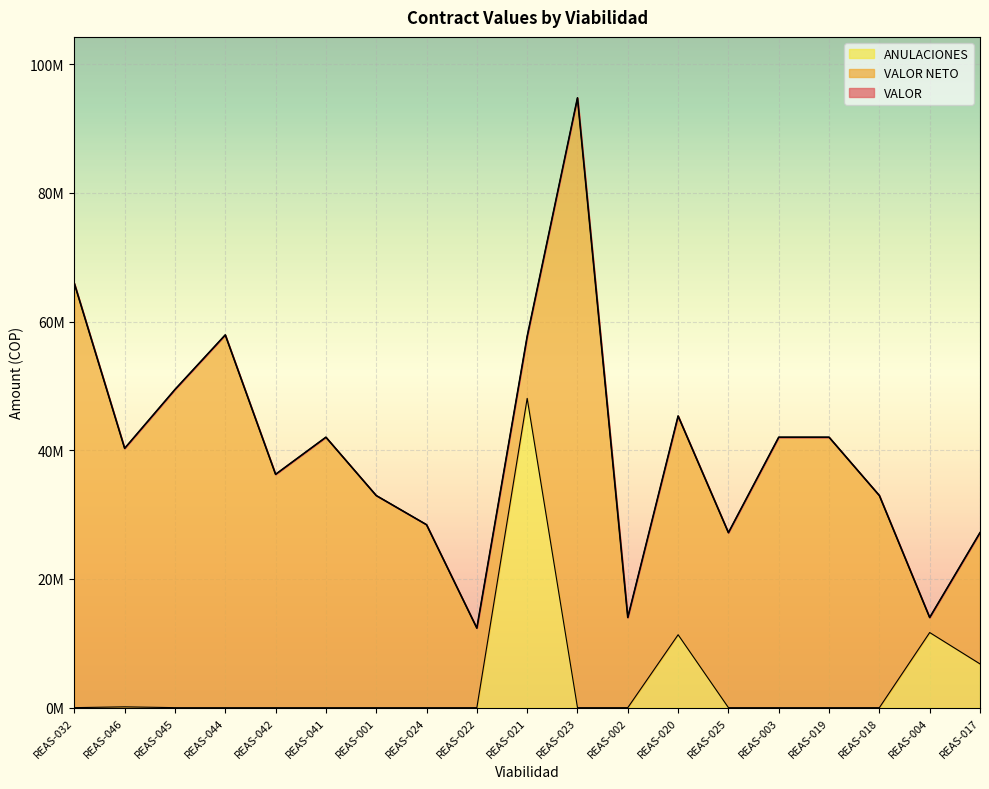

True or false: VALOR and ANULACIONES cross at least once.

False